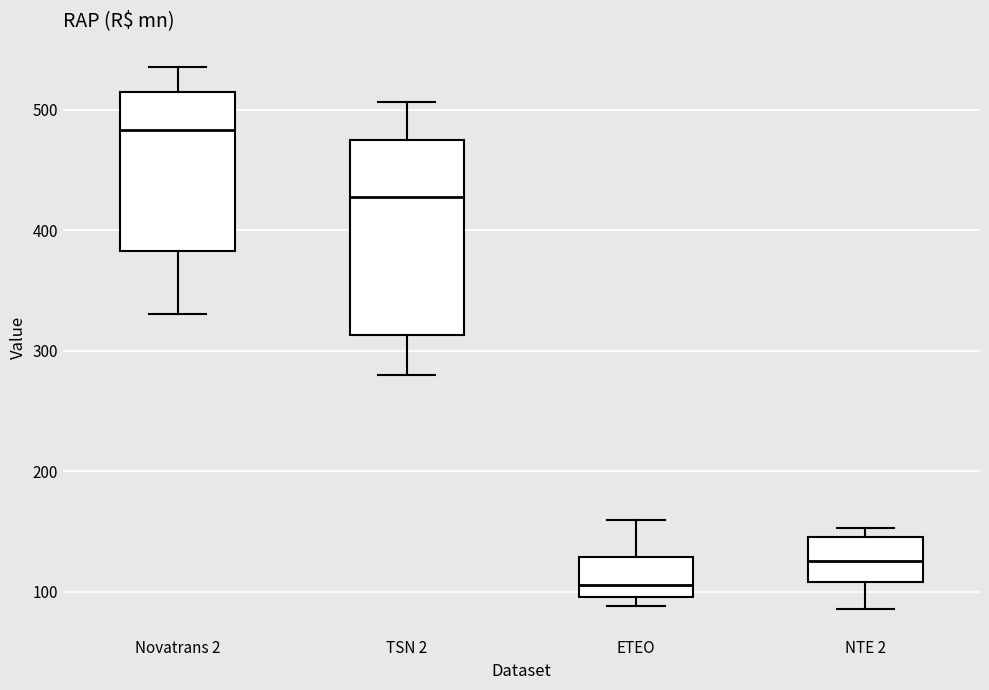

Comparing the boxes themselves (not the whiskers), which one is the tallest?

TSN 2